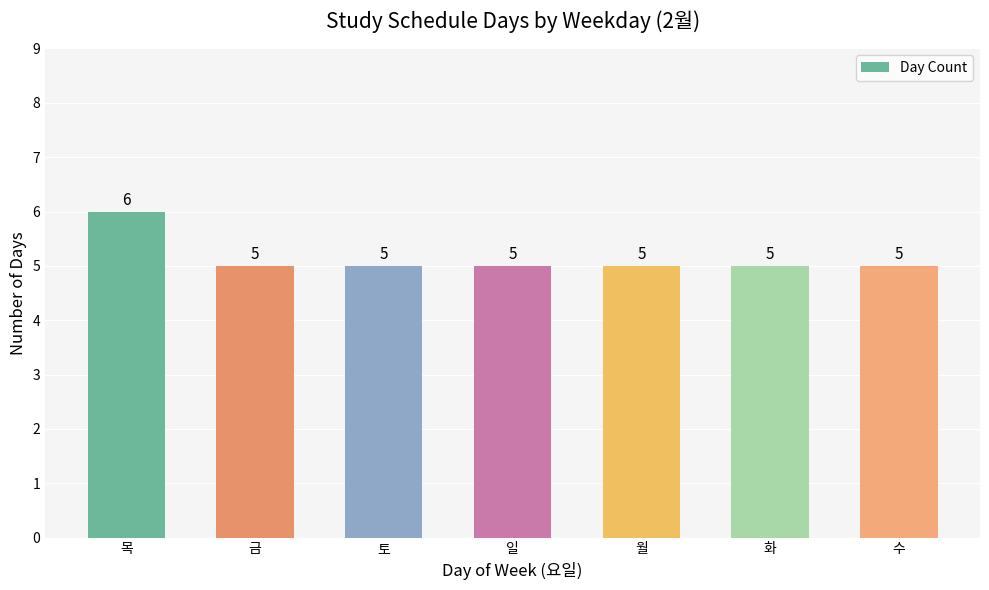

The chart shows a value of 5 at 월. True or false?

True